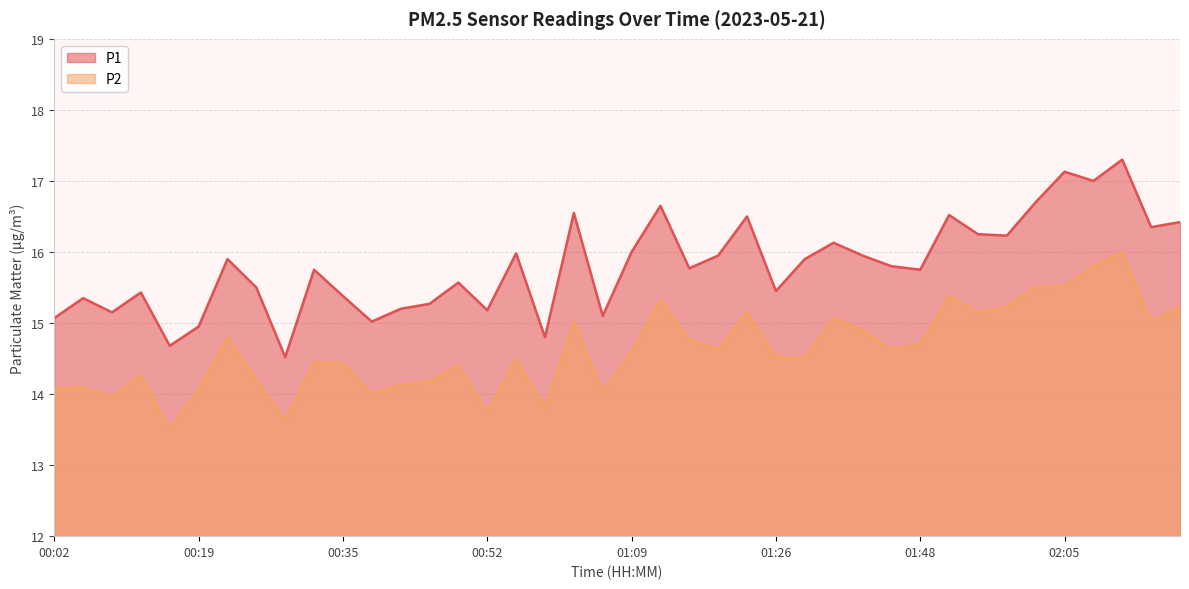

Rank the series by their average value, from lowest to highest.

P2, P1